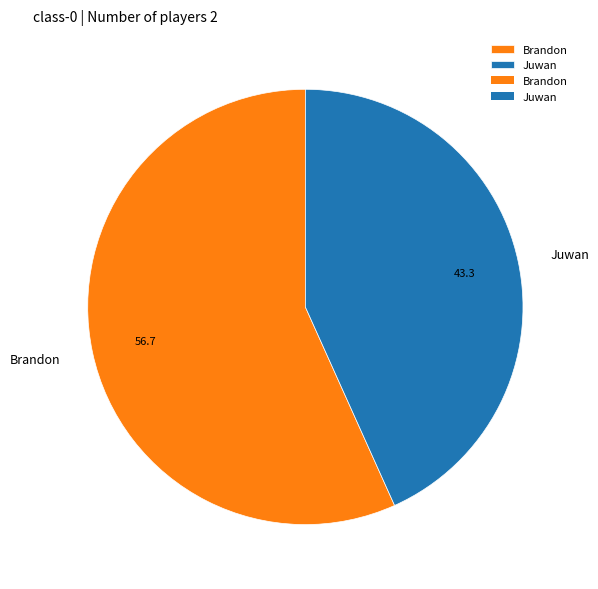

Does any single category account for the majority?

Yes